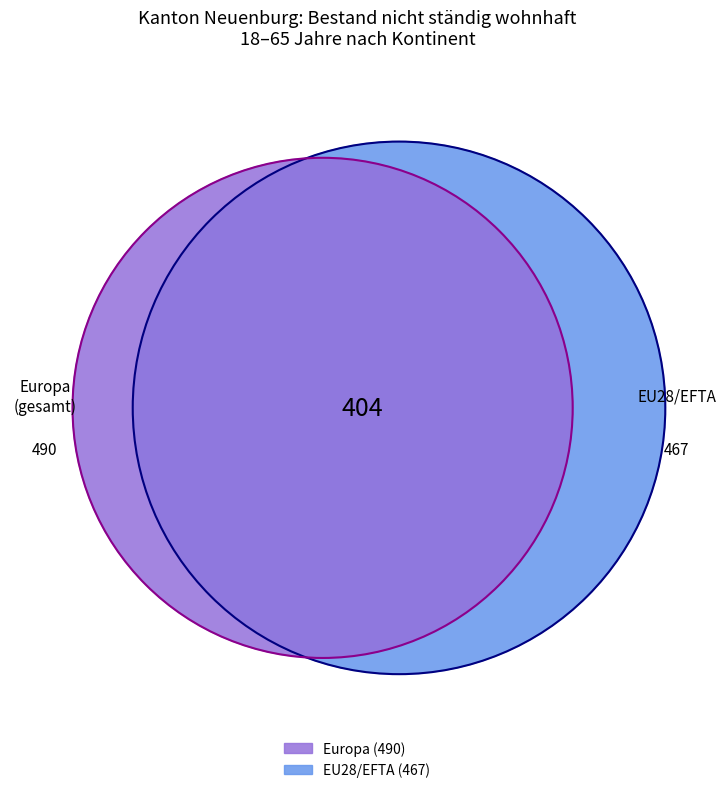

To the nearest percent, what is the difference between the largest and smallest slice percentages?

63%